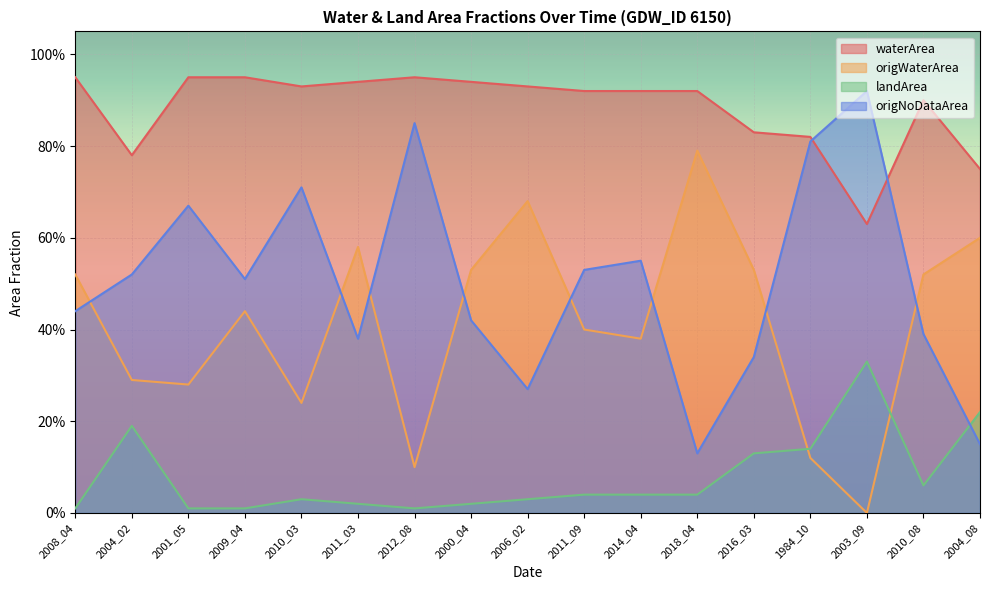

What is the label of the 10th point from the right?

2000_04